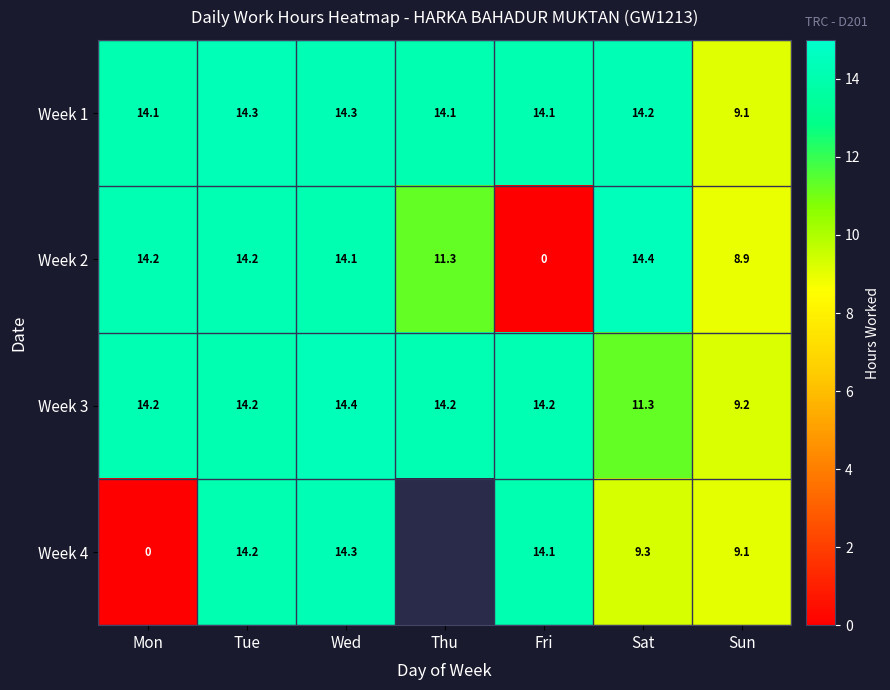

How many data points in Week 2 are above 14?

4